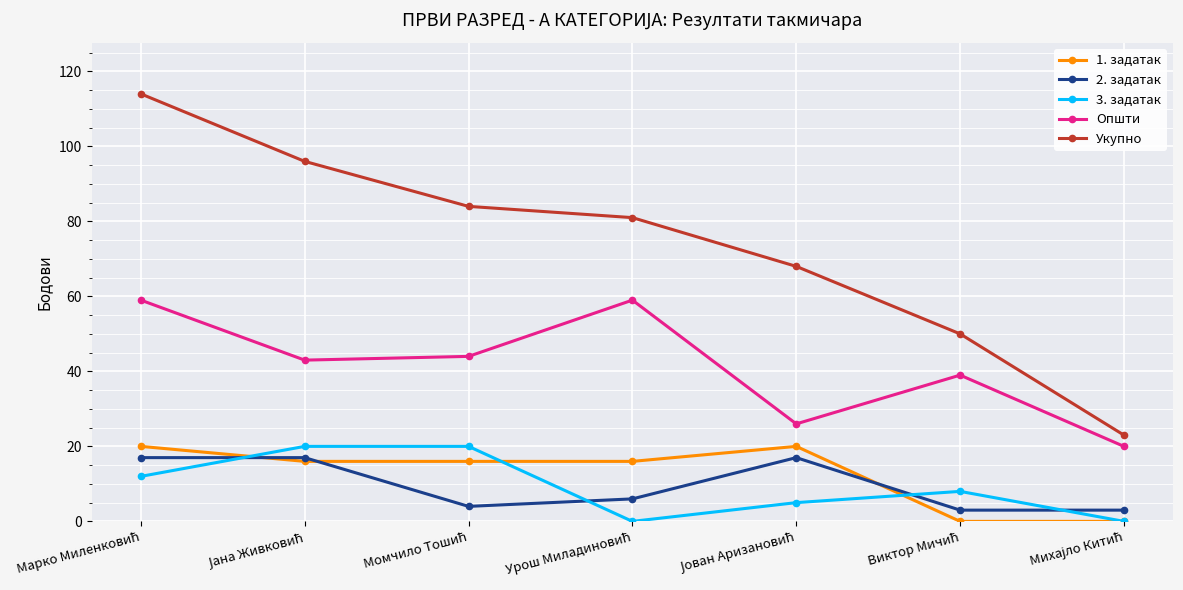

Which series has the largest total across all categories?

Укупно